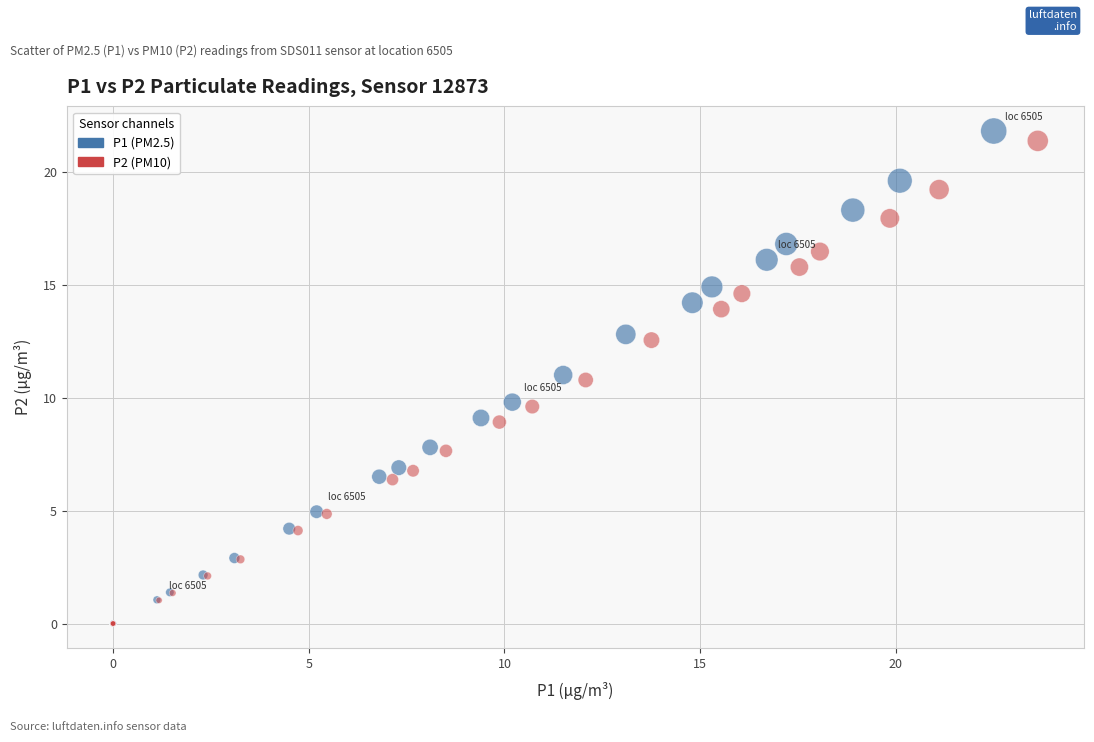

Which series has the largest Y range (max minus min)?

P1 (PM2.5)